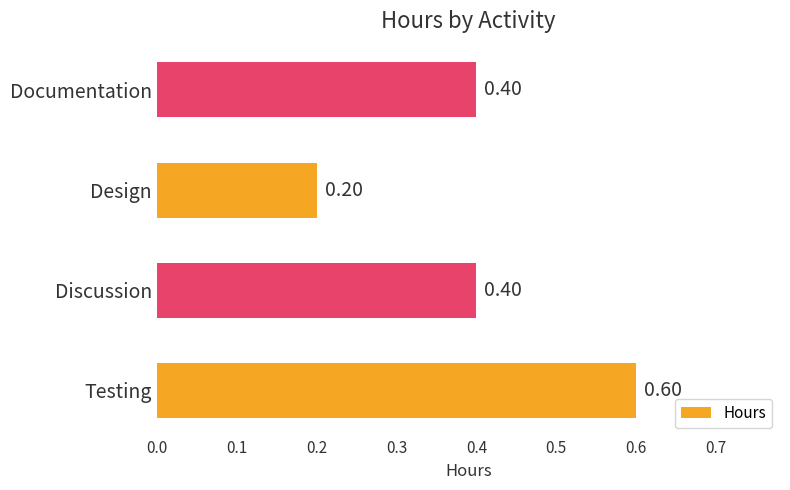

Which category has the highest value across all series?

Testing